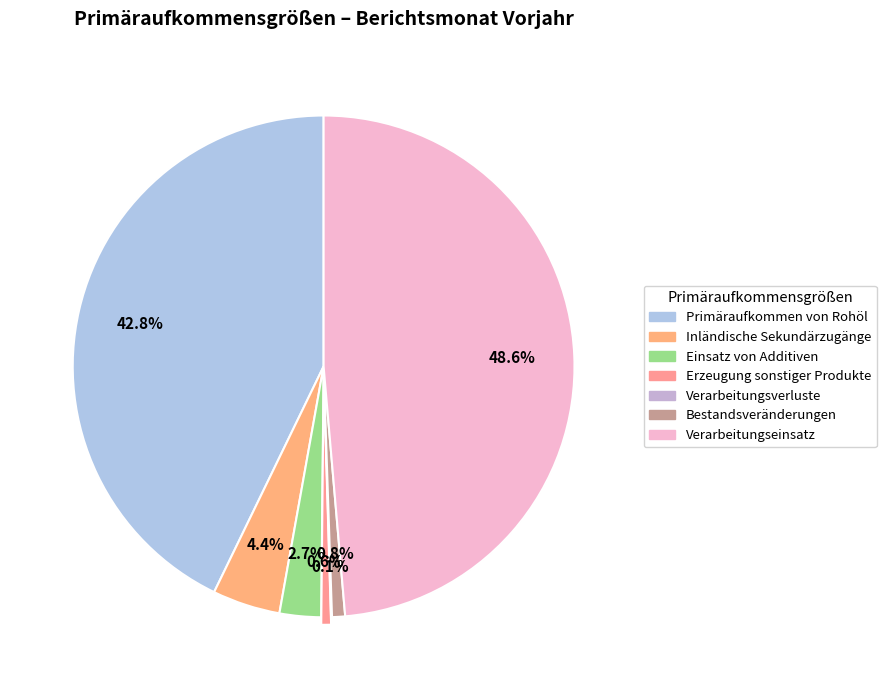

Does Verarbeitungseinsatz represent more than half of the total?

No